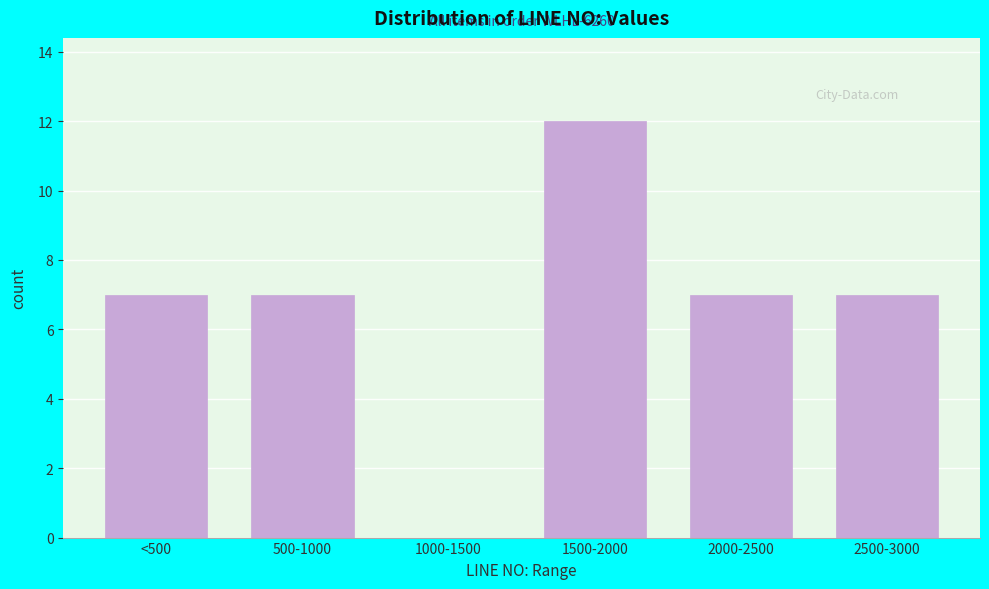

Reading left to right, list all the values displayed in this chart.

<500=7	500-1000=7	1000-1500=0	1500-2000=12	2000-2500=7	2500-3000=7